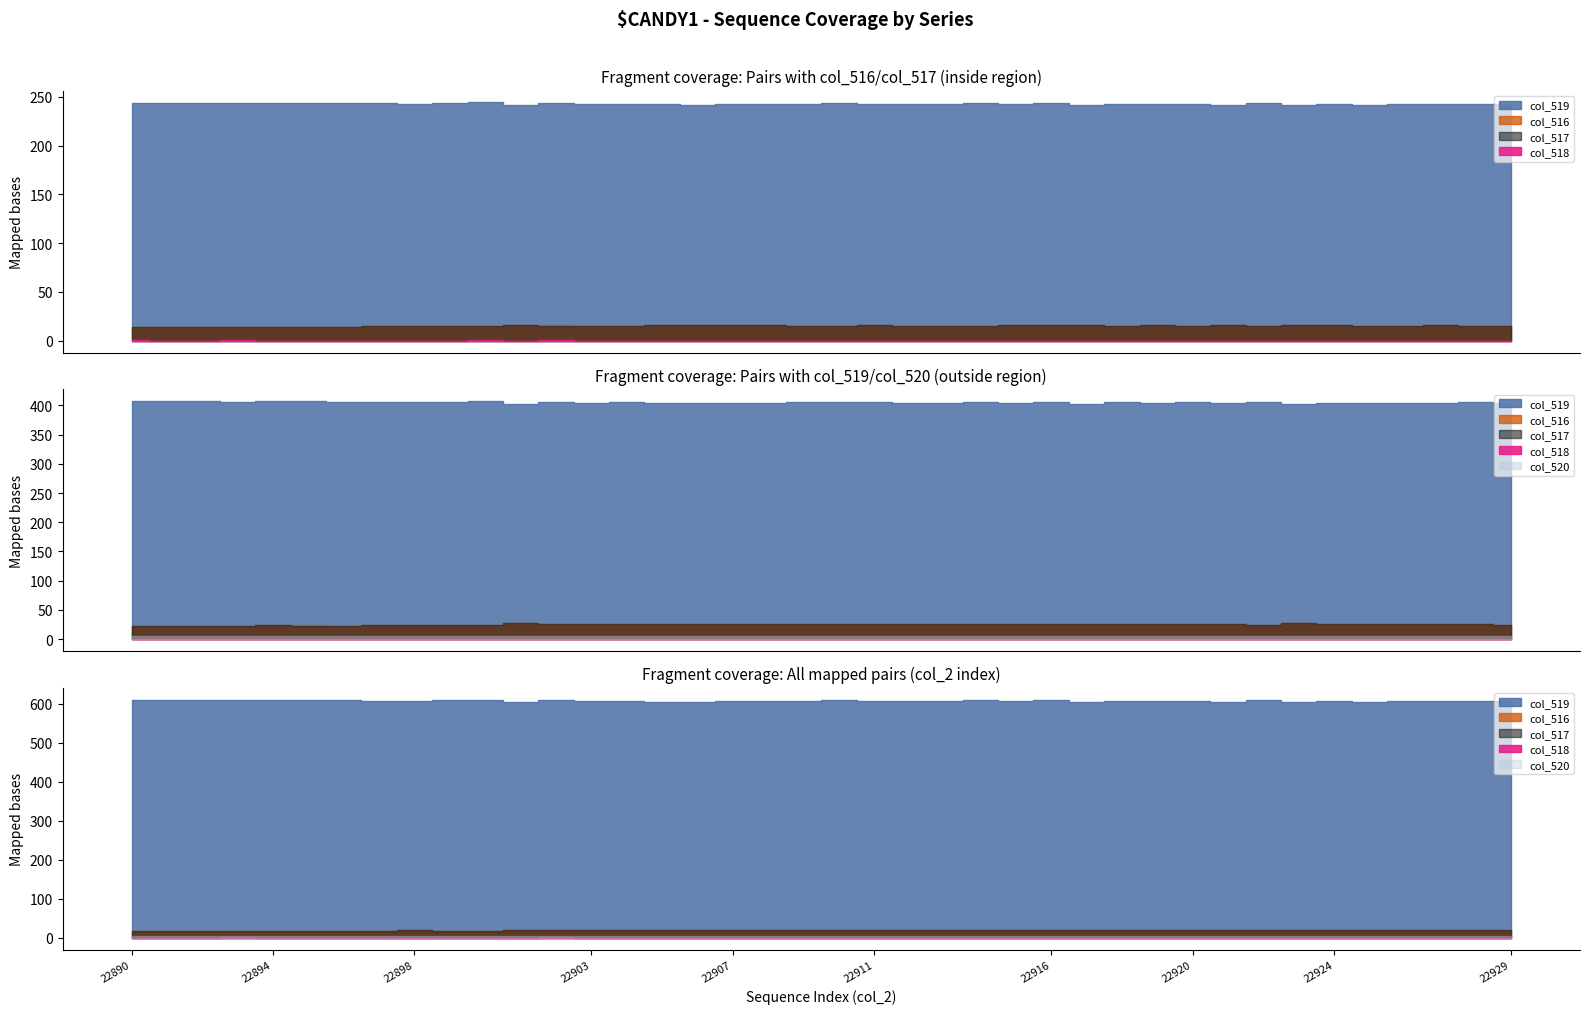

True or false: col_519 and col_516 cross at least once.

False